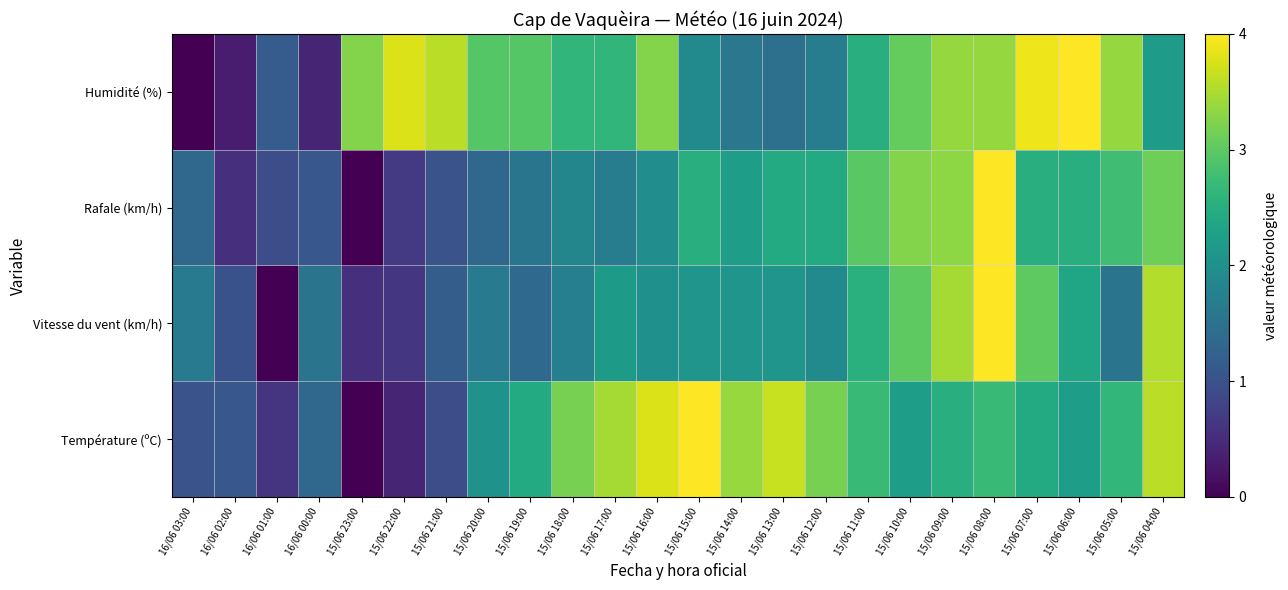

Which series has the largest range (max minus min)?

Température (ºC)